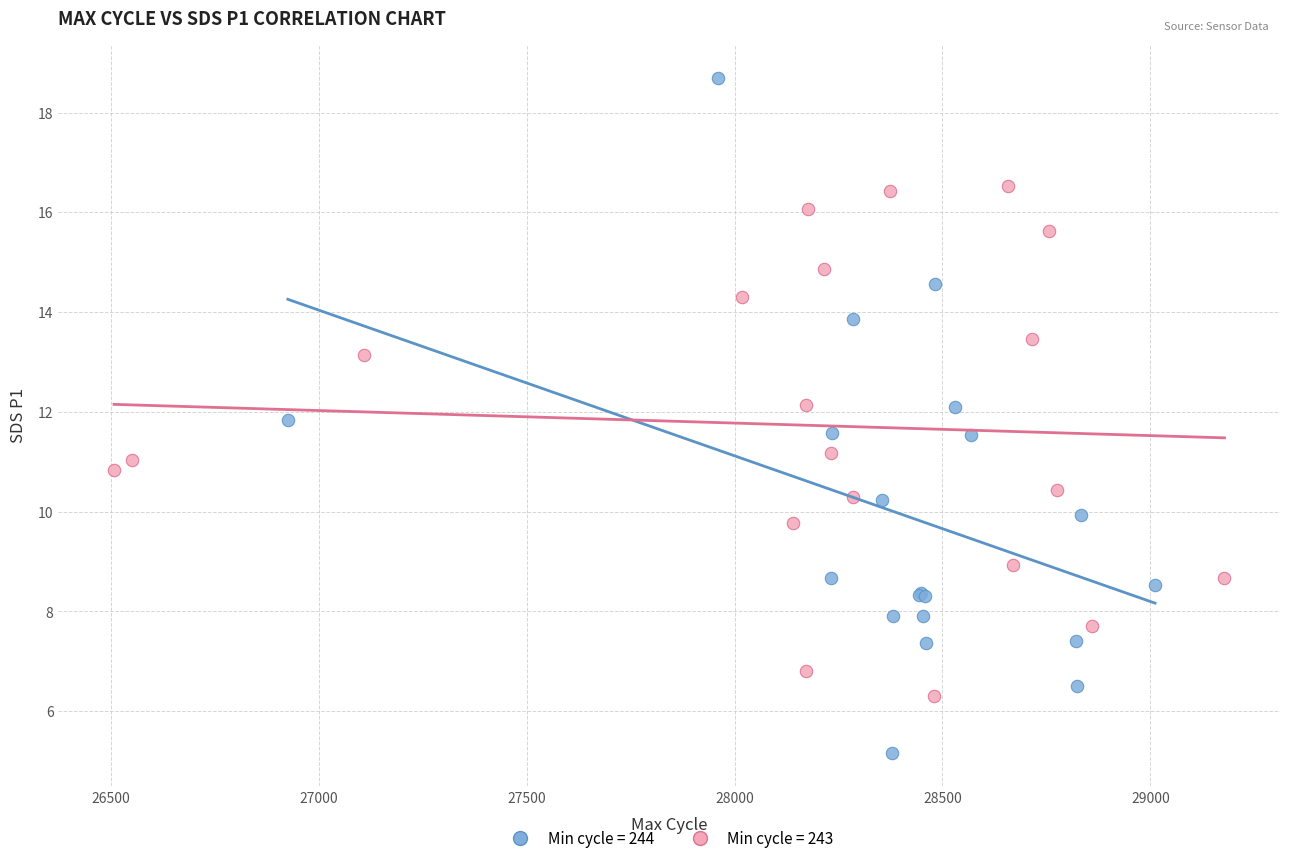

Which series contains the highest Y value?

Min cycle = 244